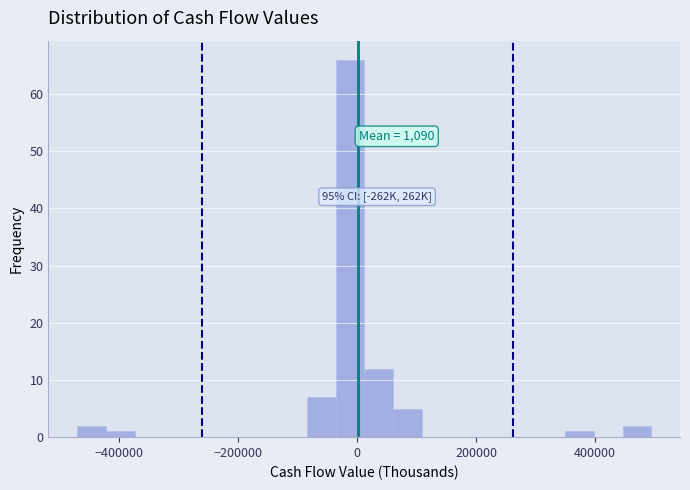

Read against the x-axis, roughly where is the centre of the tallest bar?

-20000